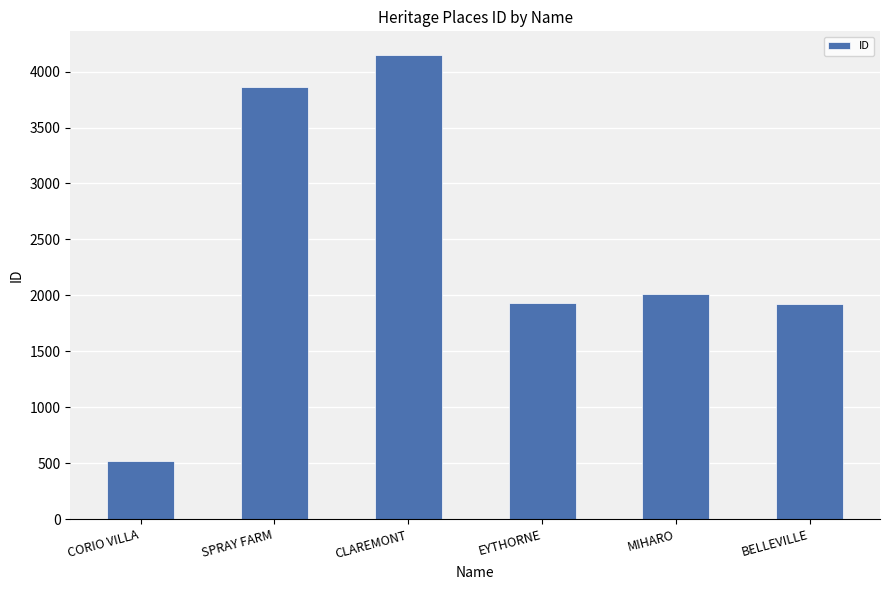

How many series are shown in this chart?

1